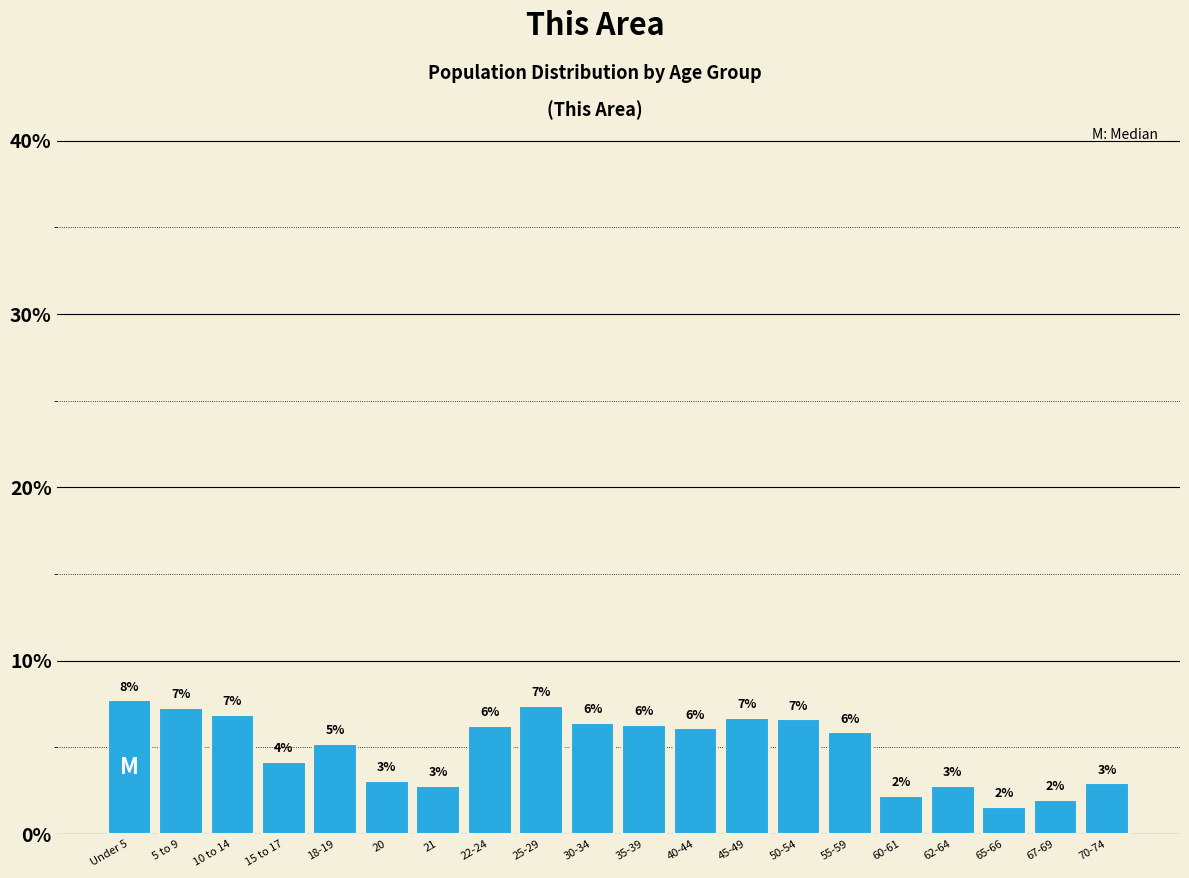

How many bars are there in total?

20